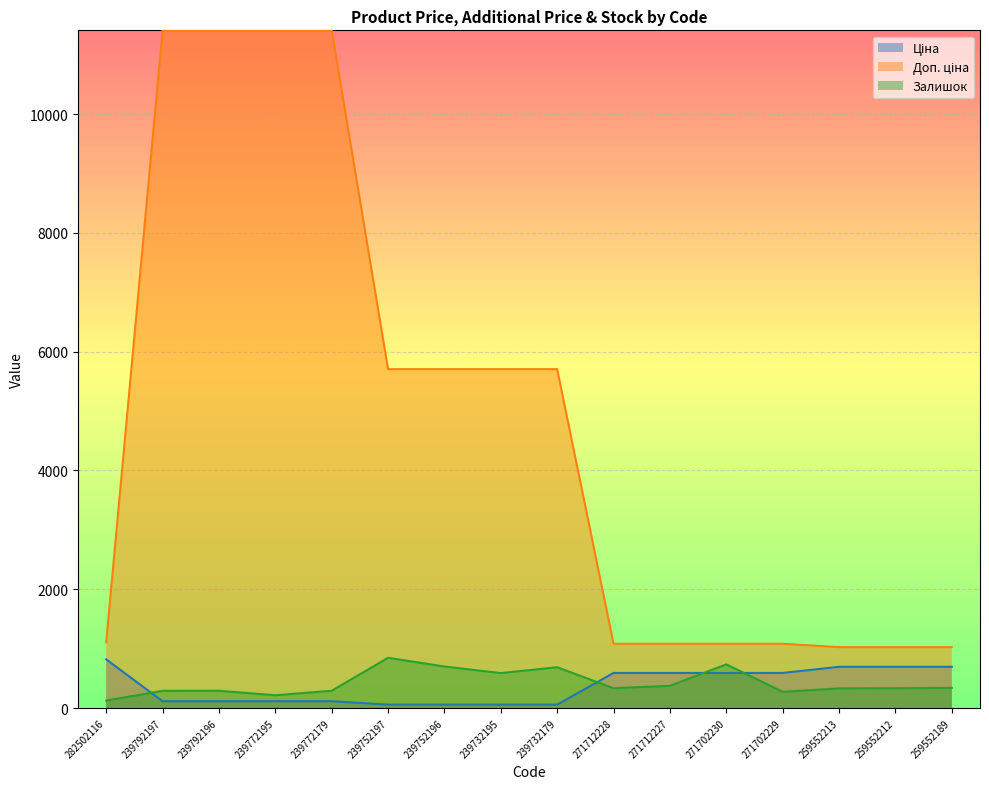

At which category does the chart reach its minimum across all series?

239752197